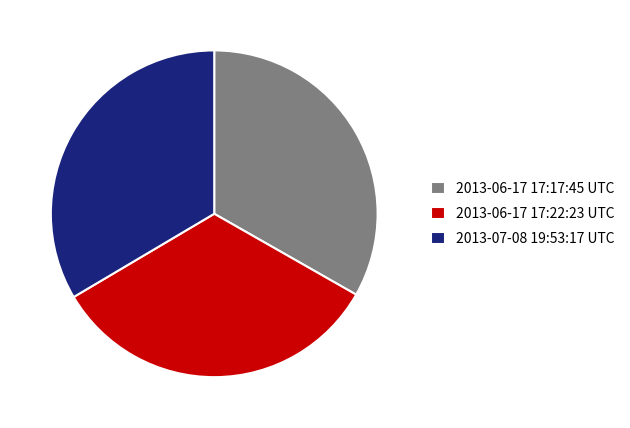

Does any single category account for the majority?

No